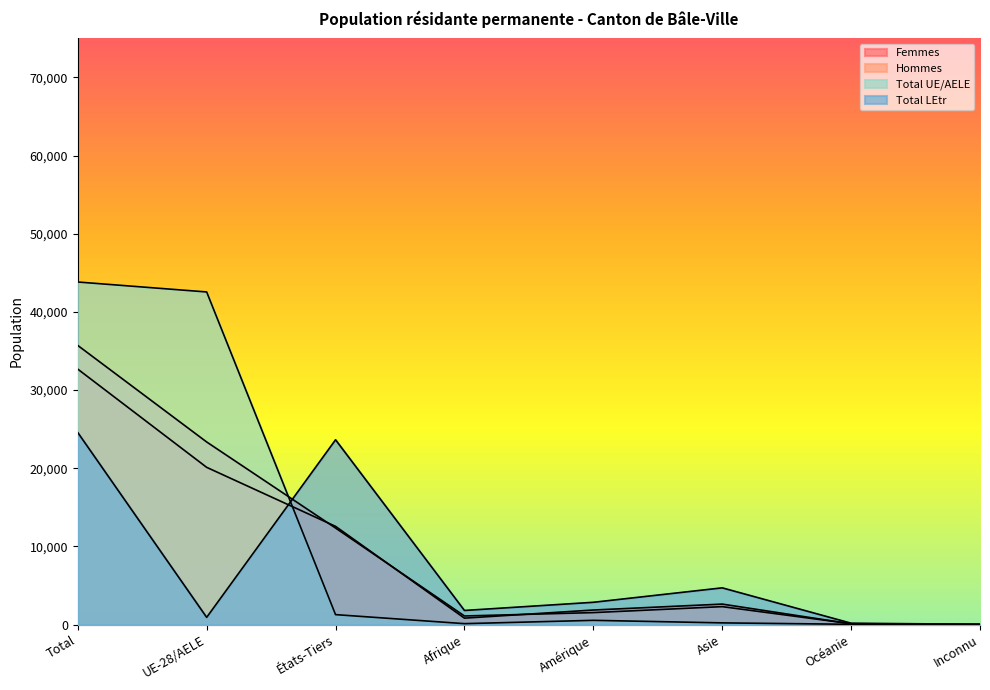

True or false: Hommes and Femmes intersect in this chart.

True